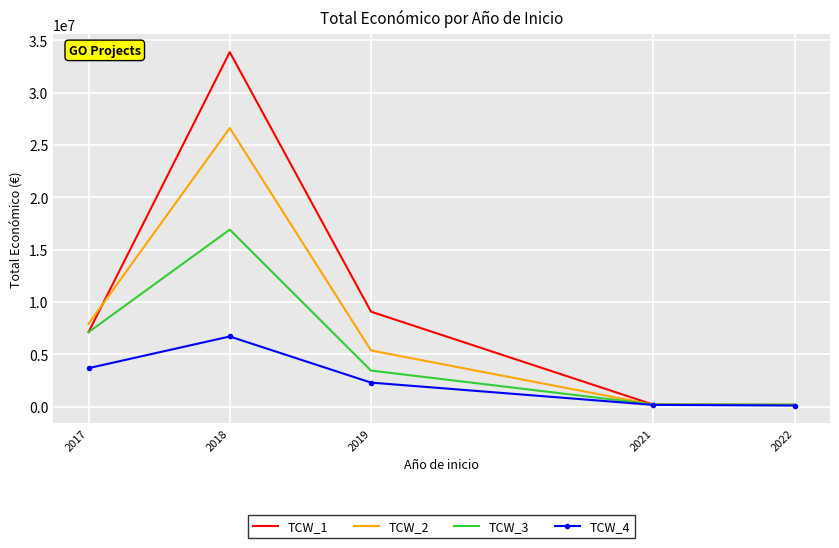

At which label is TCW_4 closest to 3394939?

2017